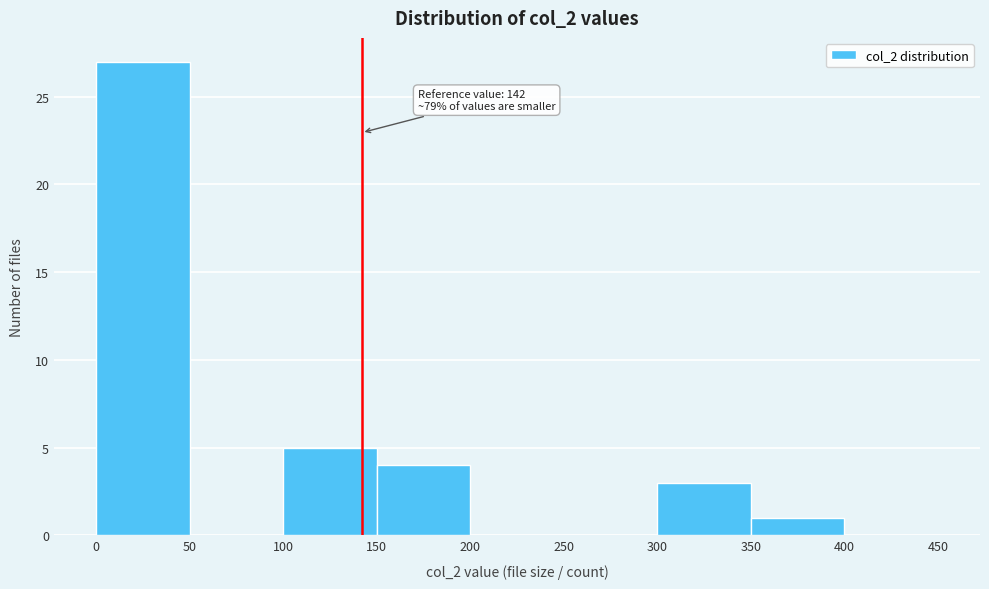

Which range on the x-axis has the tallest bar?

0 to 50